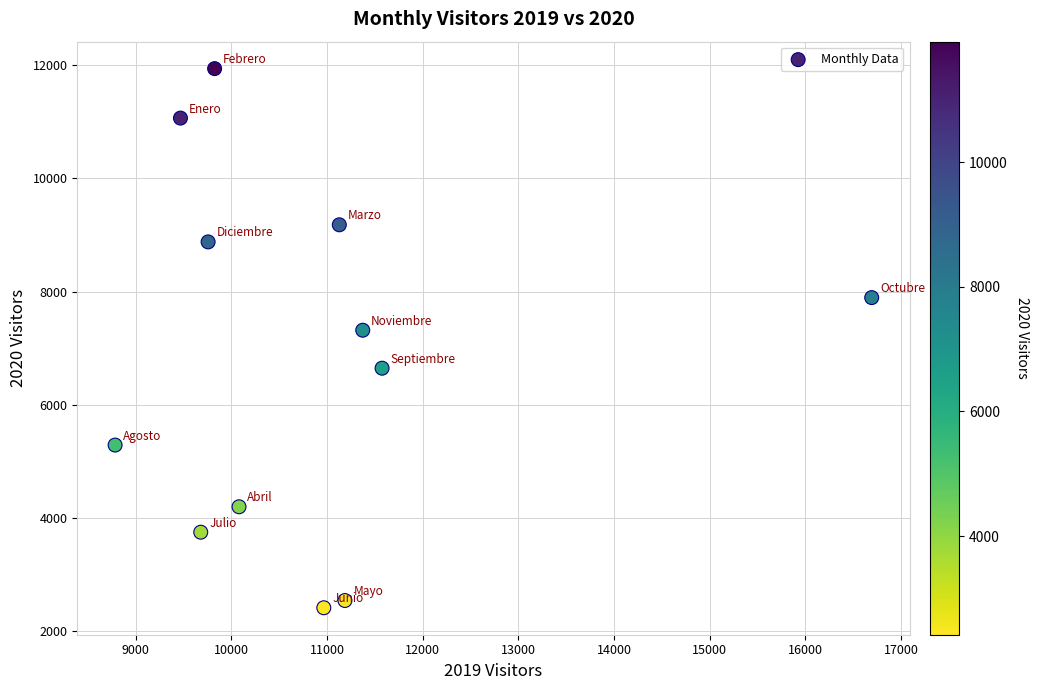

What Y value in the scatter plot is closest to 7177?

7318